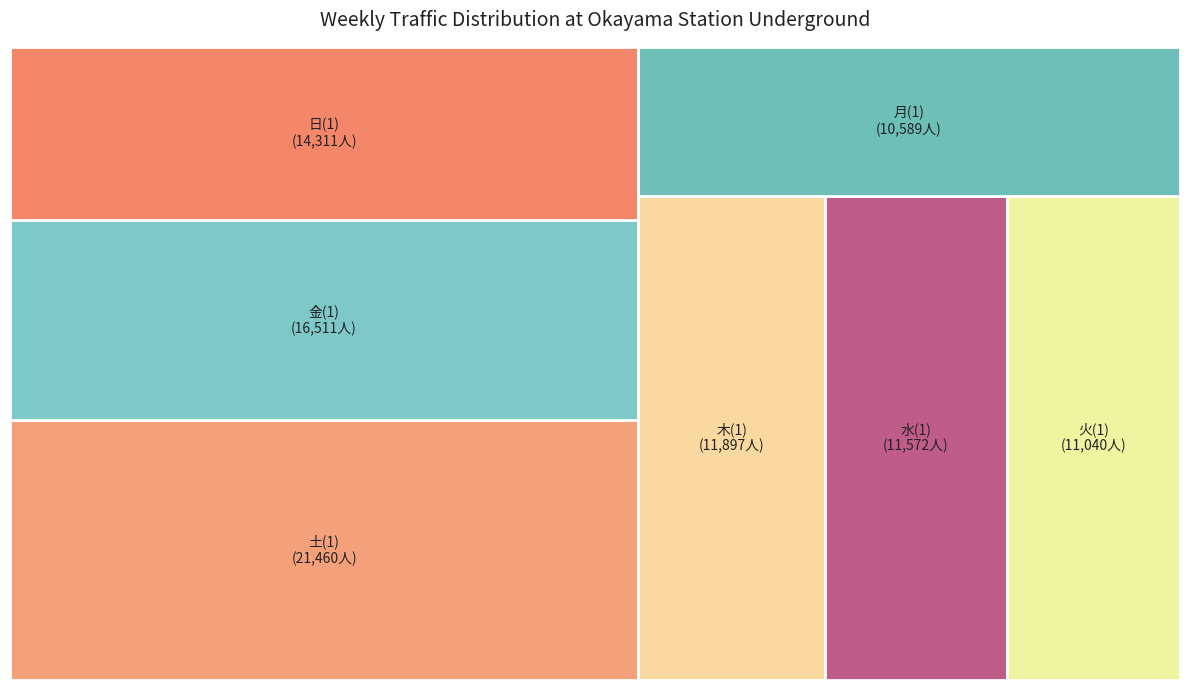

To the nearest percent, what portion does 火(1) represent?

11%